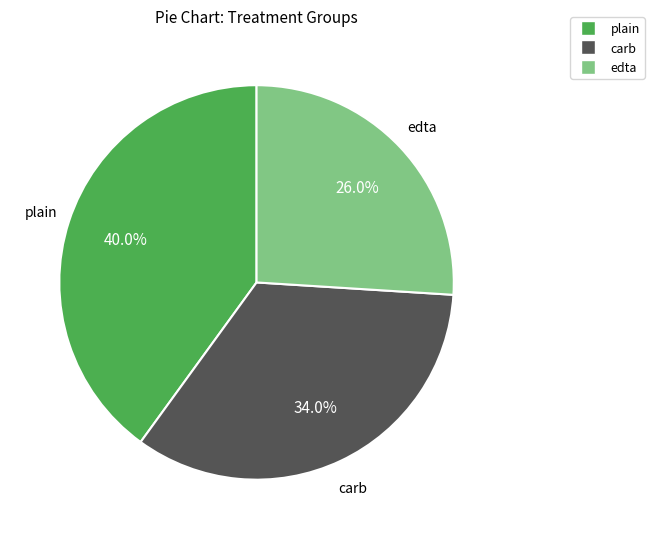

To the nearest percent, what percentage of the pie is carb?

34%